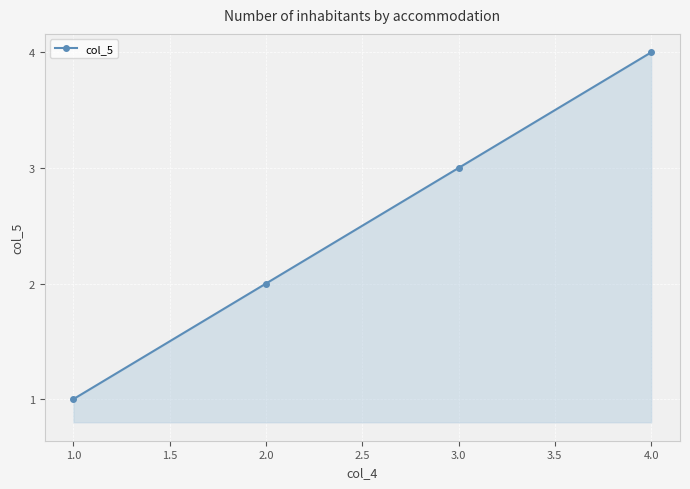

Count the values in the range 2 to 4.

3